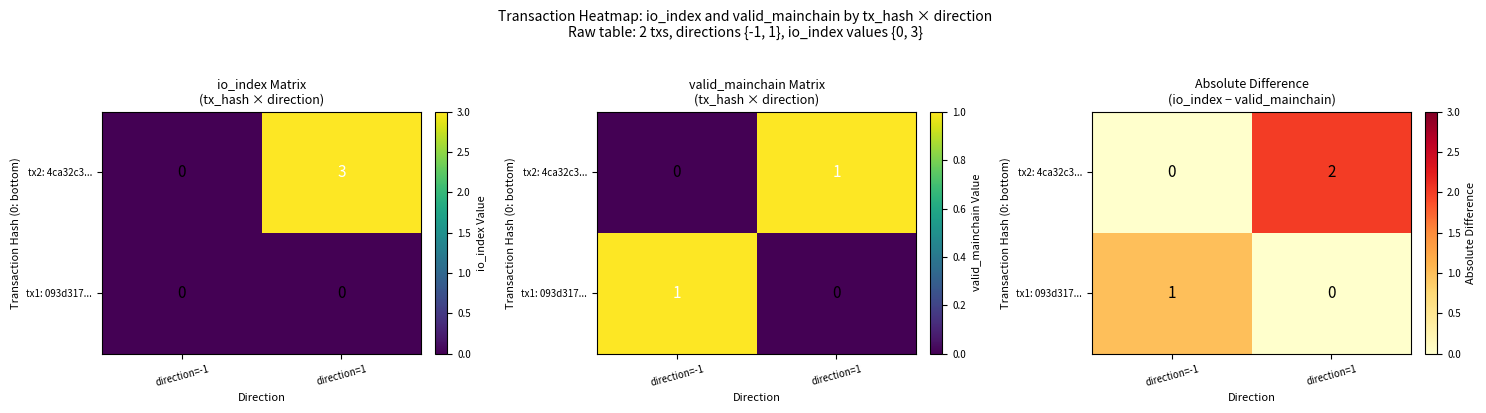

Between direction=-1 and direction=1, which series saw the biggest shift?

tx2: 4ca32c3...